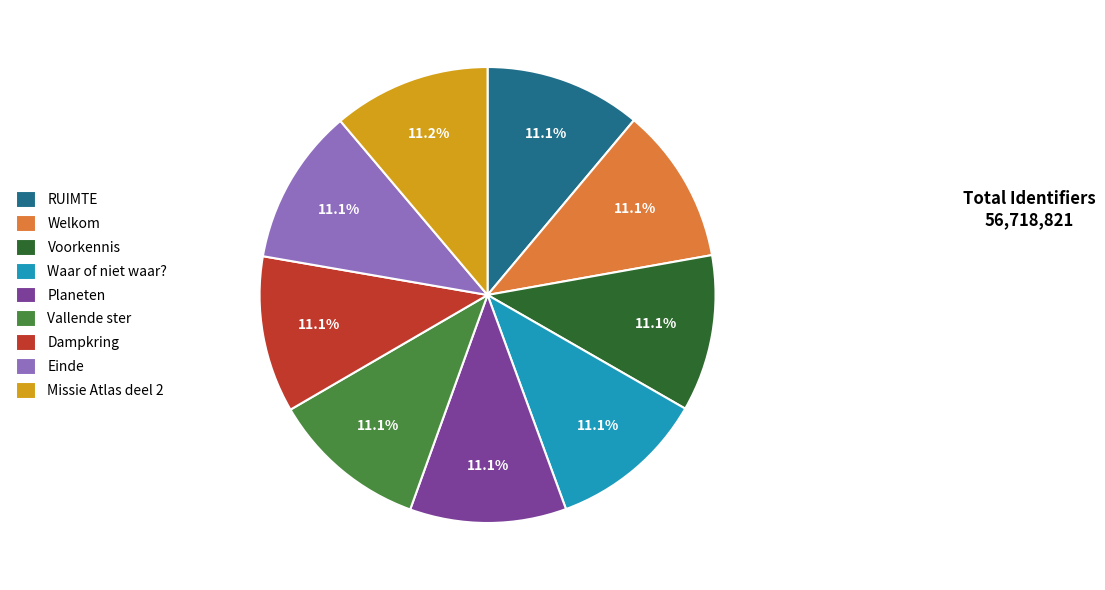

Is Voorkennis the majority of the pie?

No